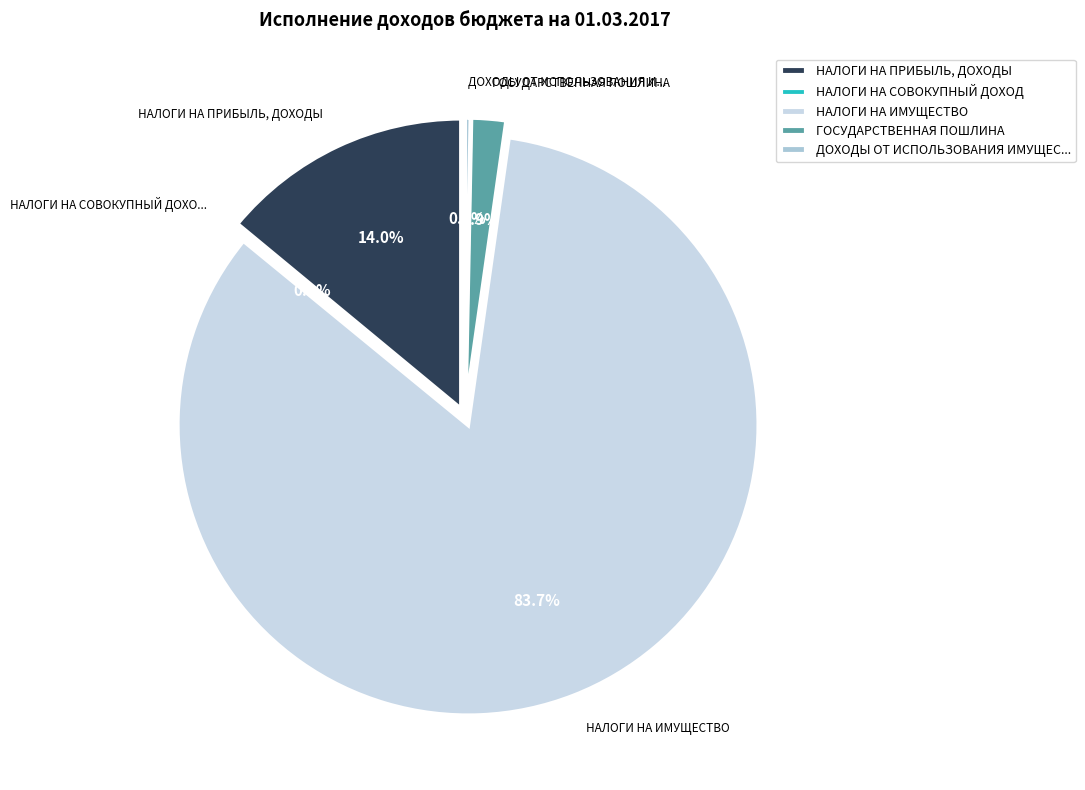

What is the largest slice in the pie chart?

НАЛОГИ НА ИМУЩЕСТВО